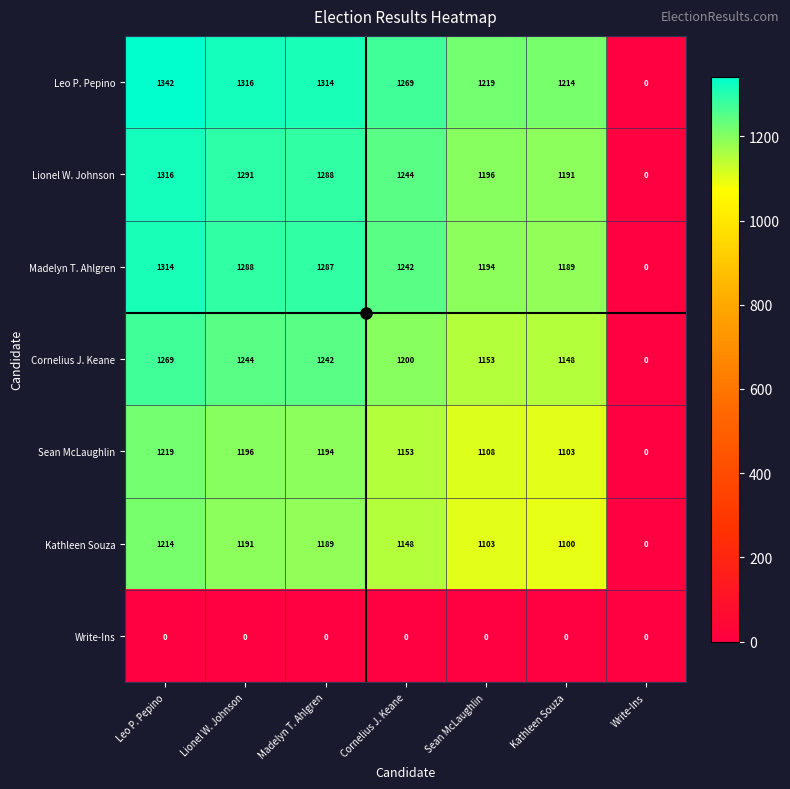

Rank the series at Sean McLaughlin from highest to lowest value.

Leo P. Pepino, Lionel W. Johnson, Madelyn T. Ahlgren, Cornelius J. Keane, Sean McLaughlin, Kathleen Souza, Write-Ins